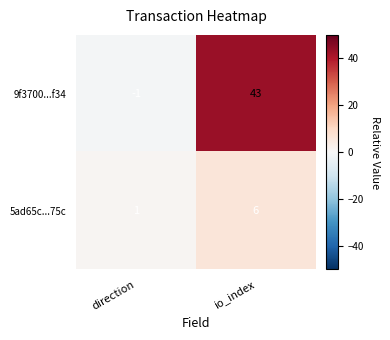

Reading left to right, list all the values displayed in this chart.

9f3700...f34: -1	43
5ad65c...75c: 1	6